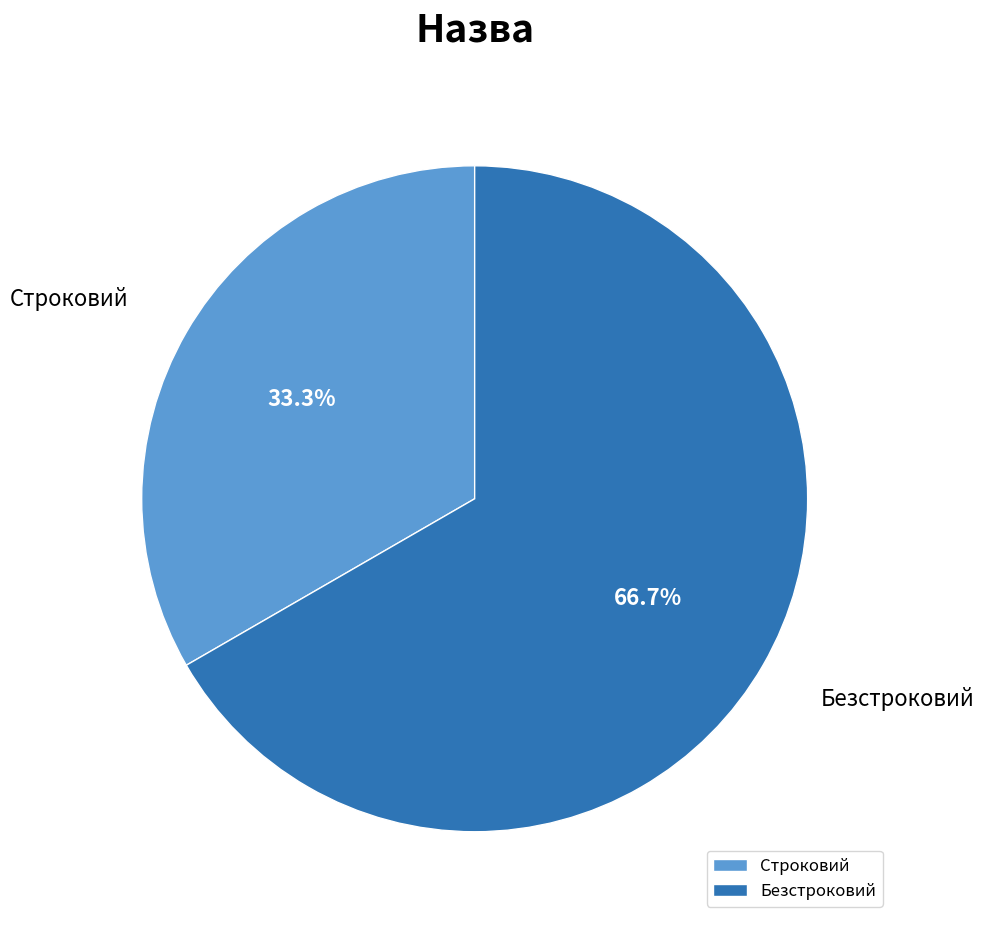

Does Безстроковий account for over 50% of the chart?

Yes